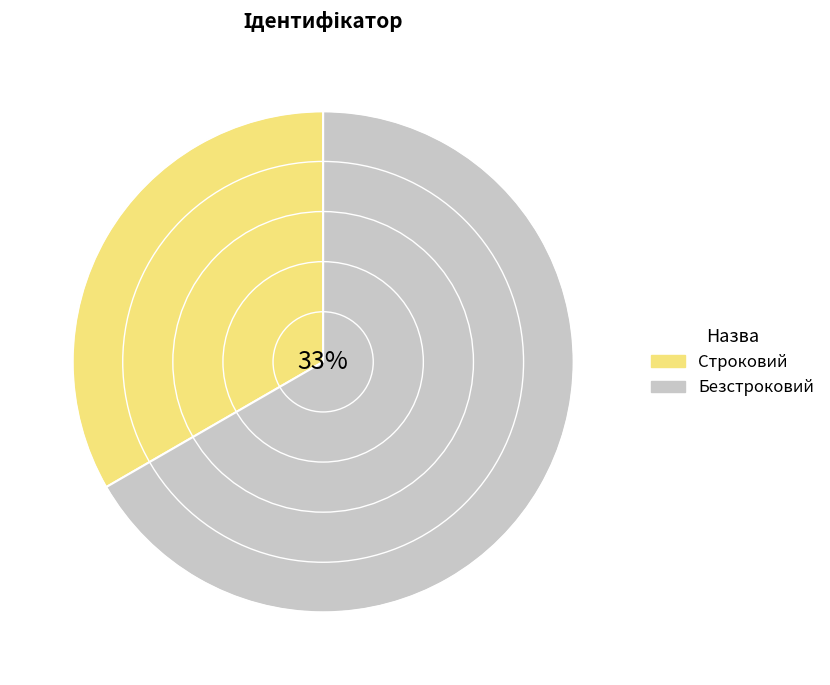

To the nearest percent, what portion does Строковий represent?

33%